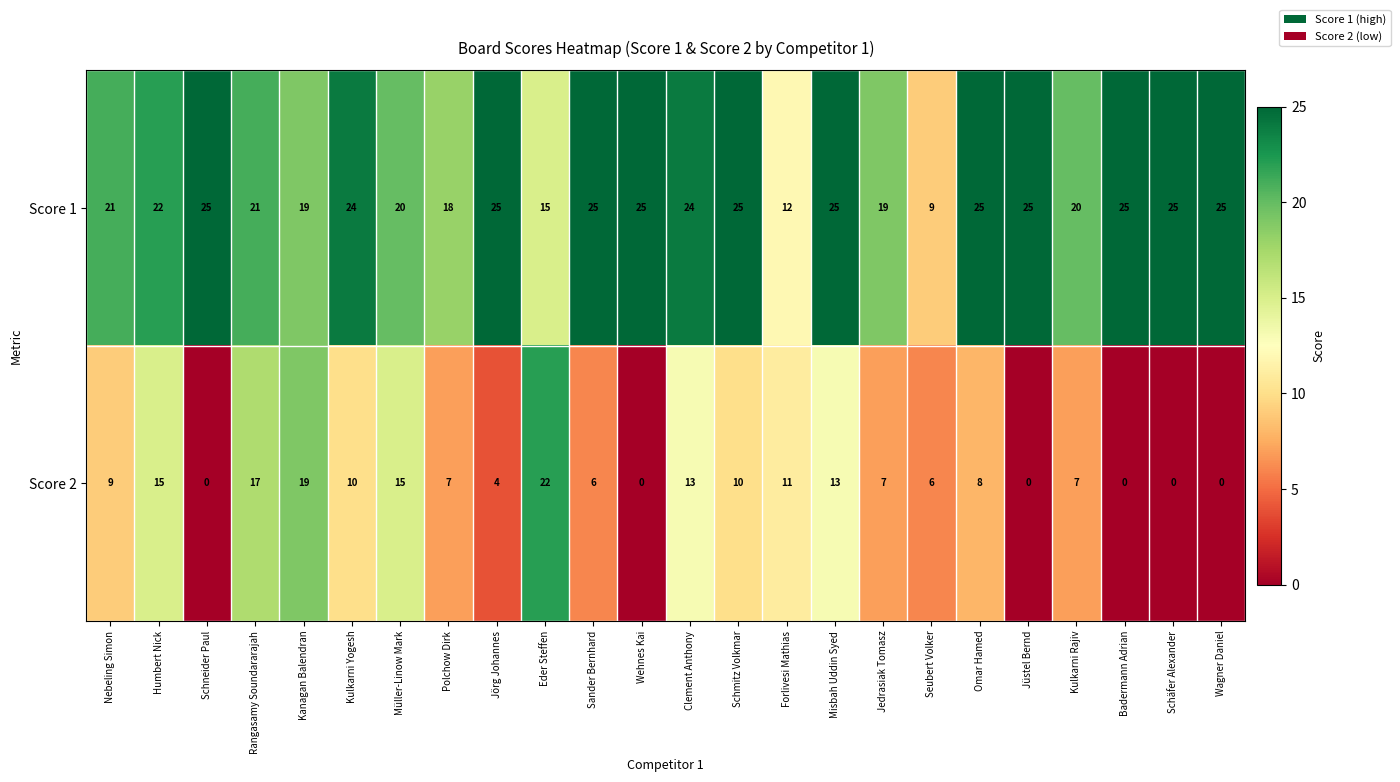

Which category has the lowest value in the Score 1 series?

Seubert Volker